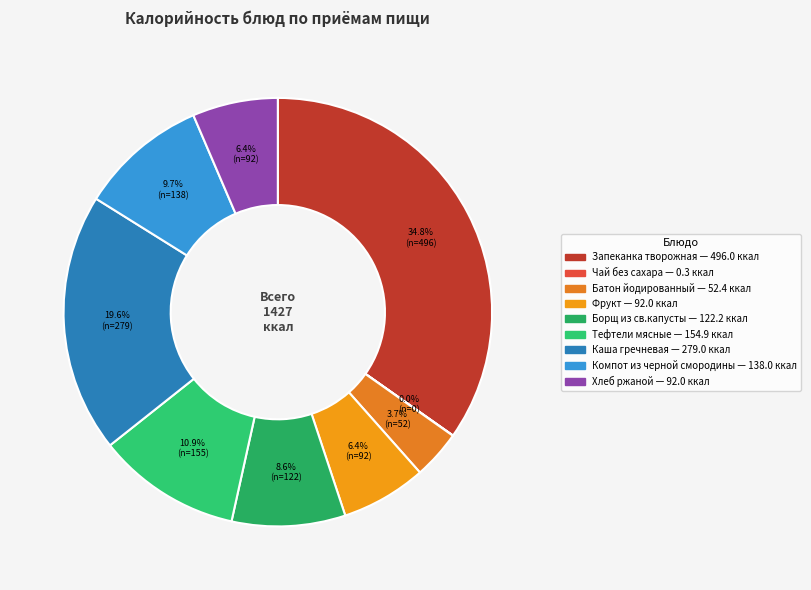

What percentage is the Компот из черной смородины slice, to the nearest percent?

10%